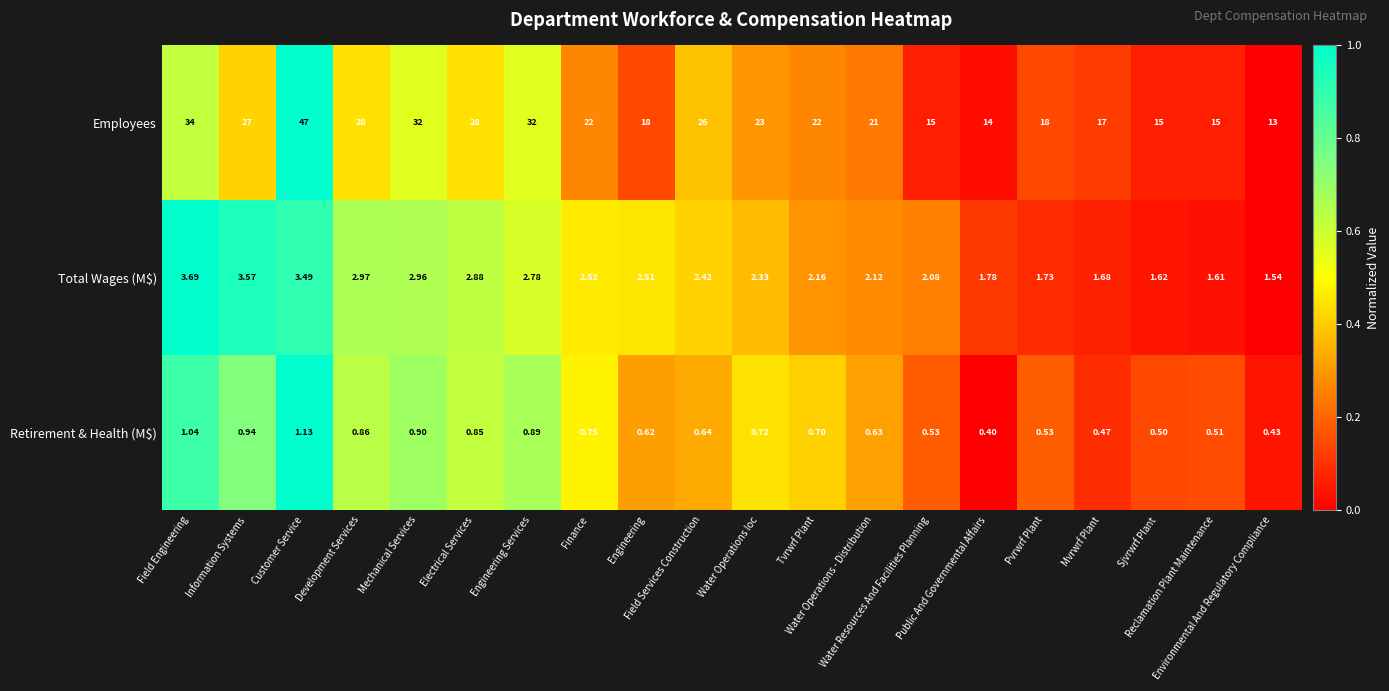

Which series has the largest total across all categories?

Employees